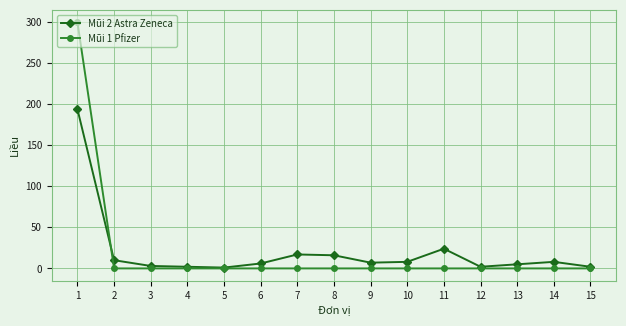

Is the value of Mũi 1 Pfizer at 11 greater than the value of Mũi 2 Astra Zeneca at 11?

No